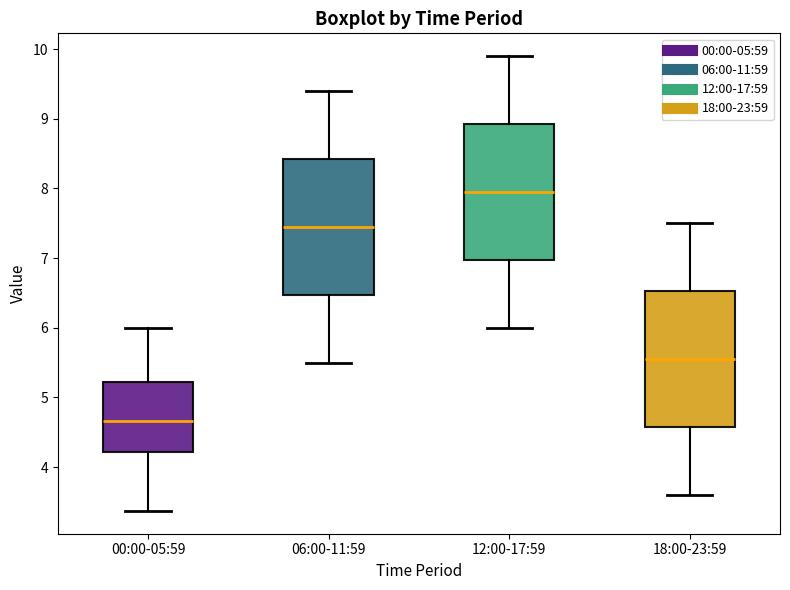

Where does the upper whisker of the box for 06:00-11:59 end on the y-axis? The values are not printed on the chart, so give them approximately, as read against the axis.

9.4